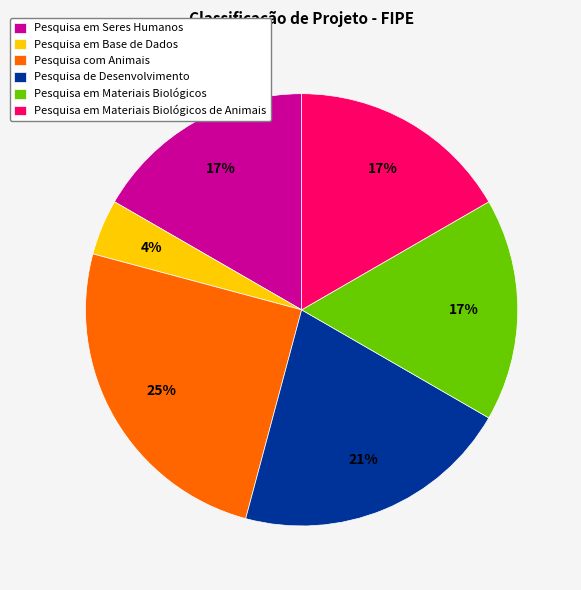

Does Pesquisa com Animais account for over 50% of the chart?

No